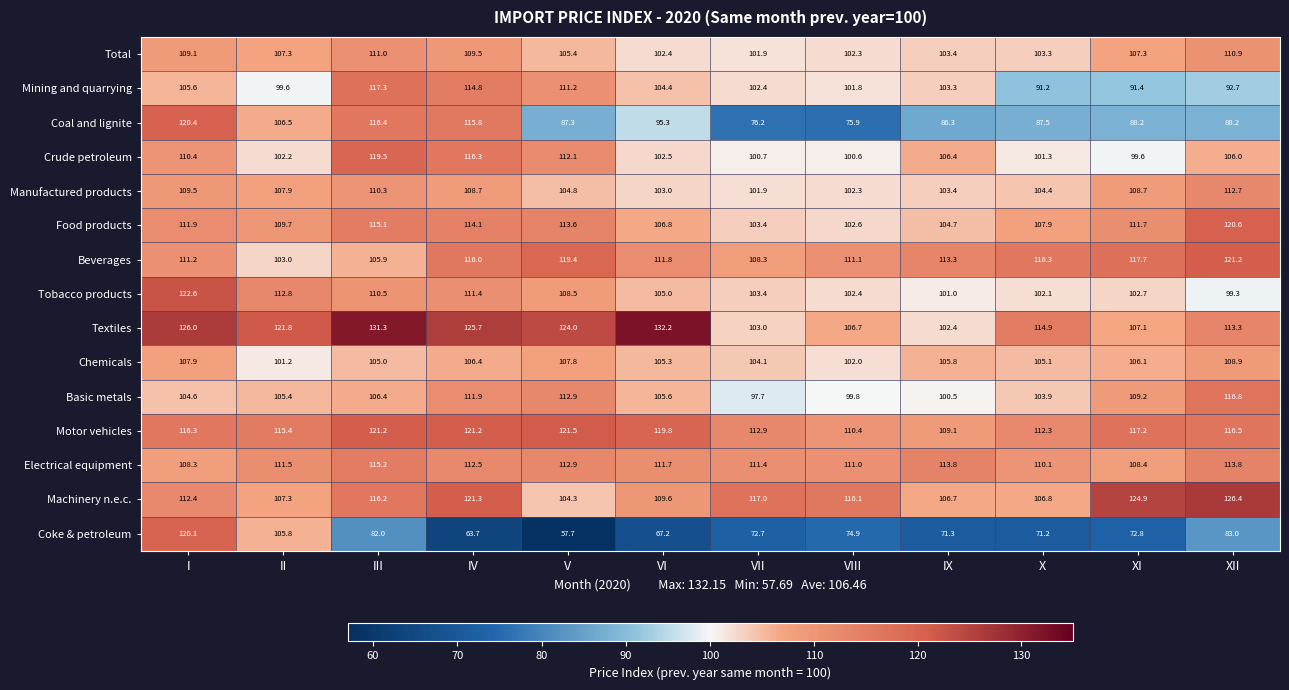

Which series has the largest total across all categories?

Textiles